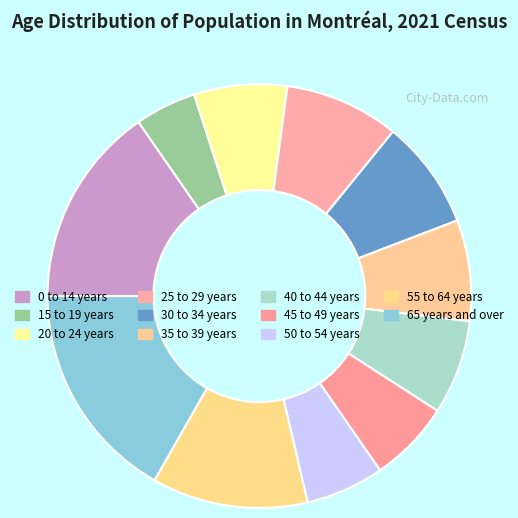

What portion of the pie excludes 15 to 19 years?

95.3%